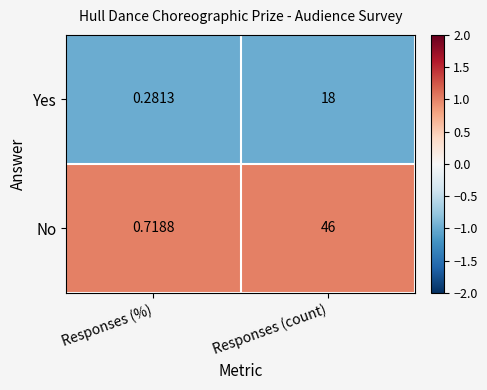

Rank the series by their maximum value, from lowest to highest.

Yes, No